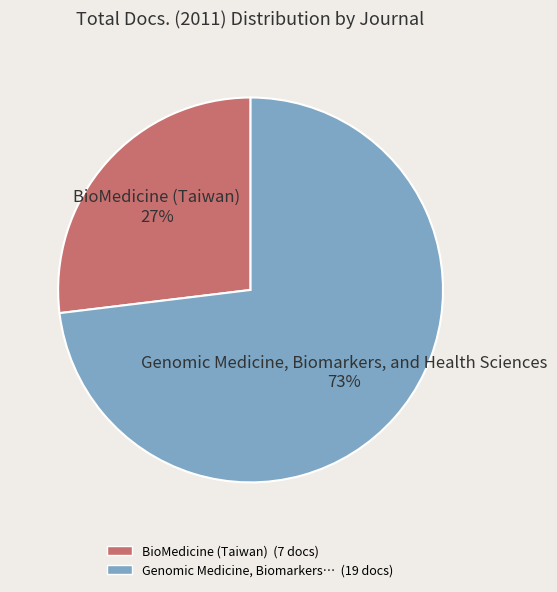

The Genomic Medicine, Biomarkers, and Health Sciences slice represents 73% of the pie. True or false?

True